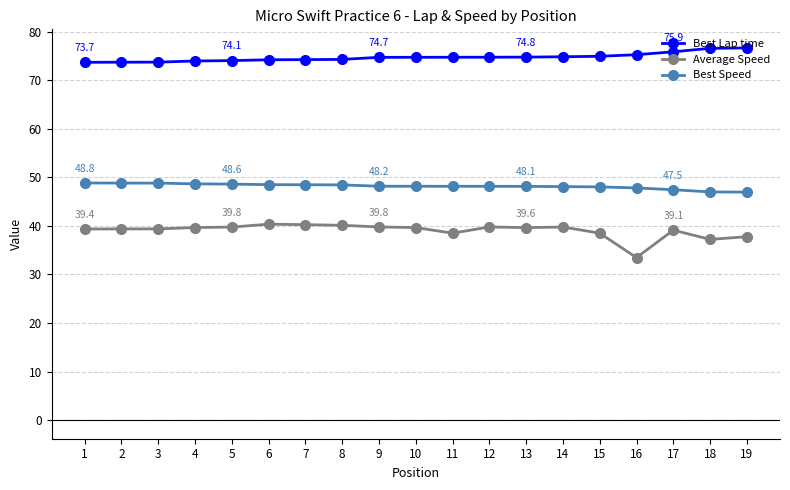

How many lines are shown in the chart?

3